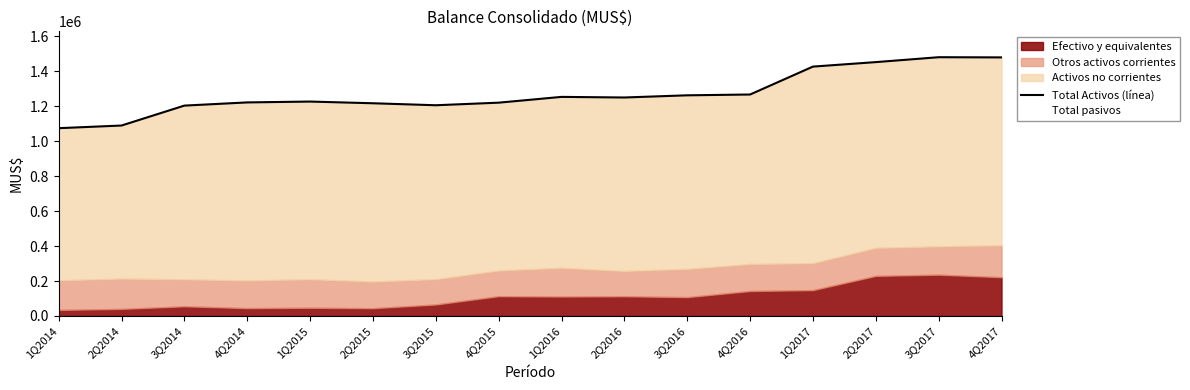

List the labels in order of value, smallest first.

1Q2014, 2Q2014, 3Q2014, 3Q2015, 2Q2015, 4Q2015, 4Q2014, 1Q2015, 2Q2016, 1Q2016, 3Q2016, 4Q2016, 1Q2017, 2Q2017, 4Q2017, 3Q2017